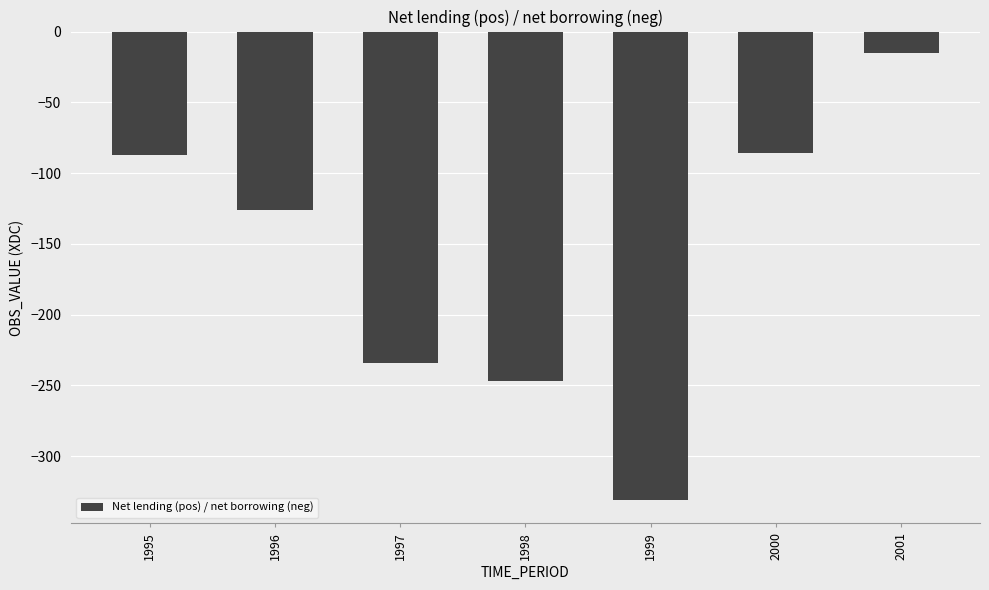

What is the difference between the second highest and minimum values?

245